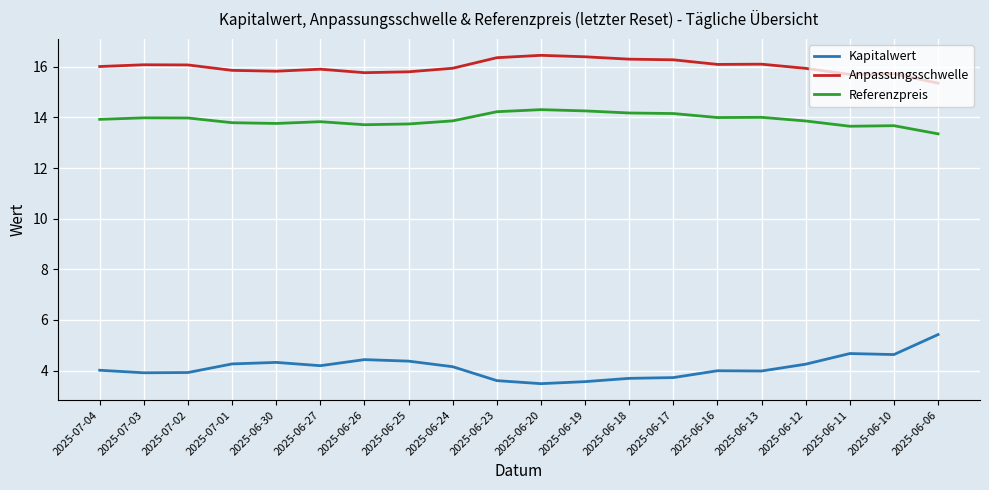

The Referenzpreis series shows 4.2 at 2025-06-17. True or false?

False